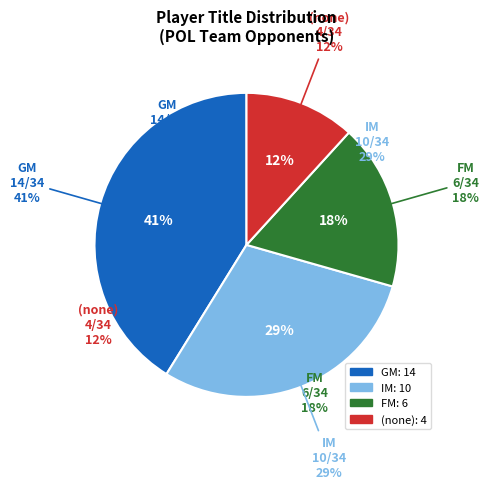

The FM slice represents 31% of the pie. True or false?

False